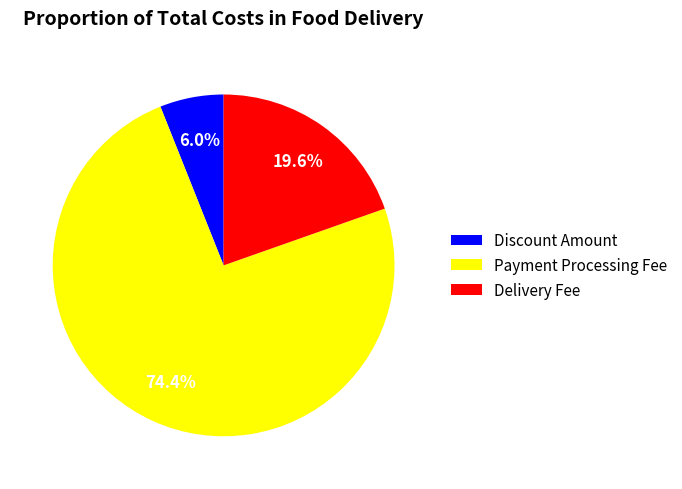

What is the total percentage of Delivery Fee and Payment Processing Fee?

94.0%